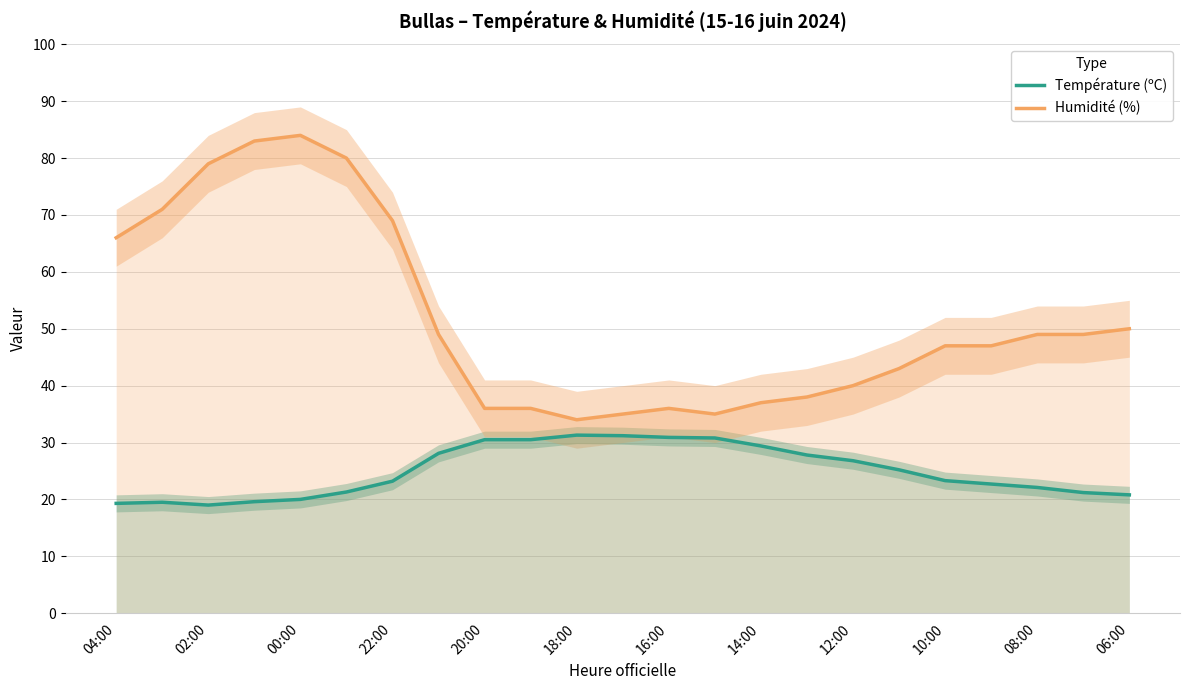

What is the sum of all Température (ºC) values?

574.5